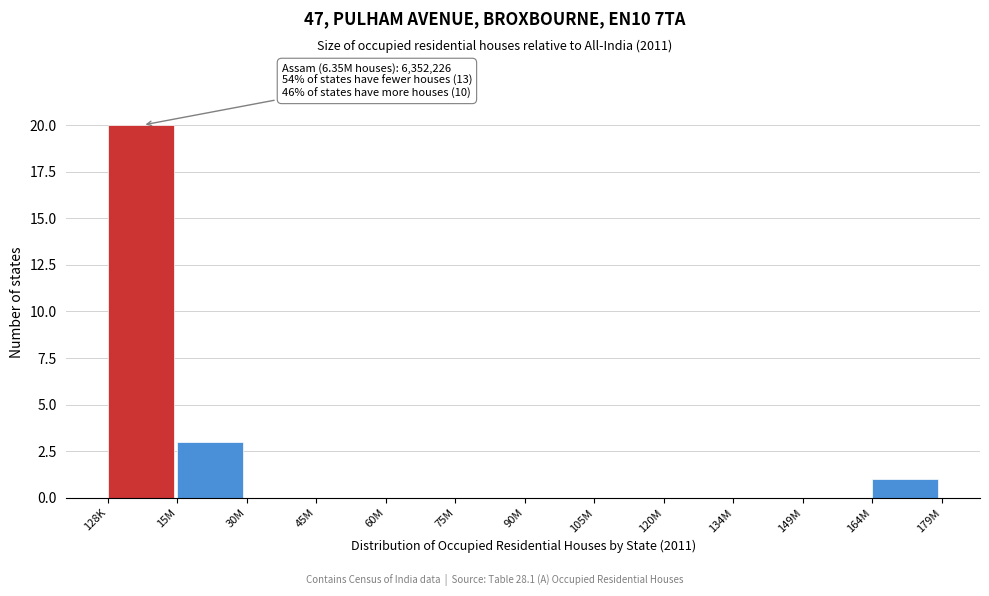

Reading left to right, list all the values displayed in this chart.

128K=20	15M=3	30M=0	45M=0	60M=0	75M=0	90M=0	105M=0	120M=0	134M=0	149M=0	164M=1